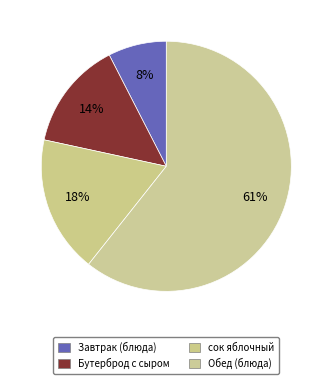

How many segments does this pie chart have?

4